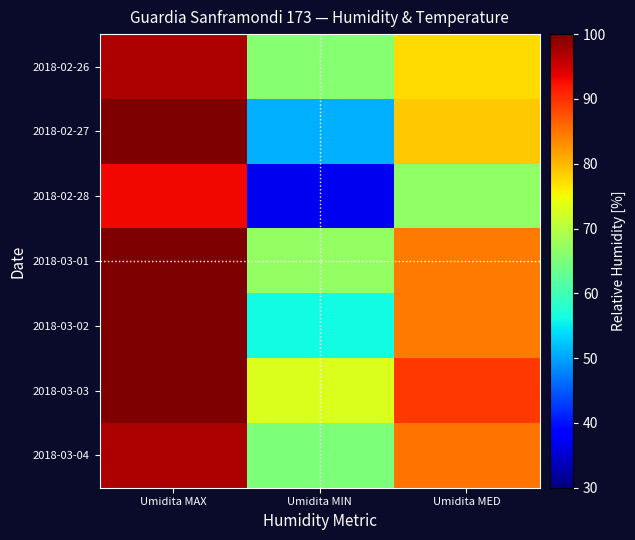

What is the greatest value displayed?

100.0